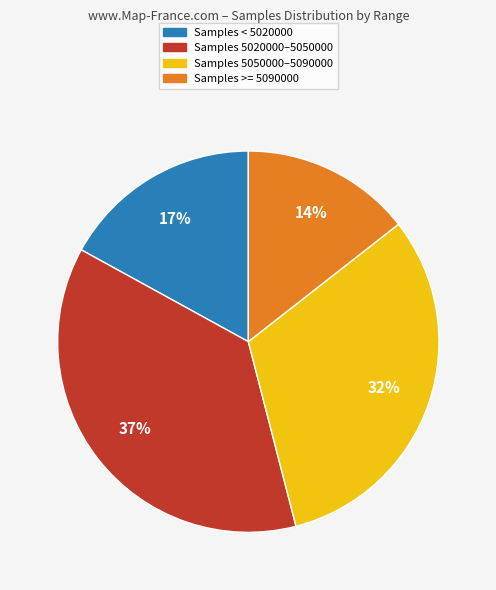

To the nearest percent, what is the average slice percentage?

25%